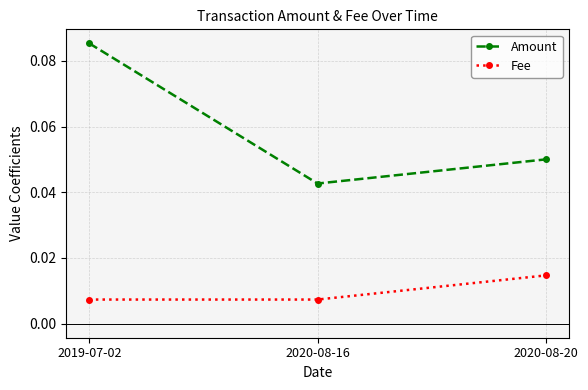

Which series has the largest range (max minus min)?

Amount